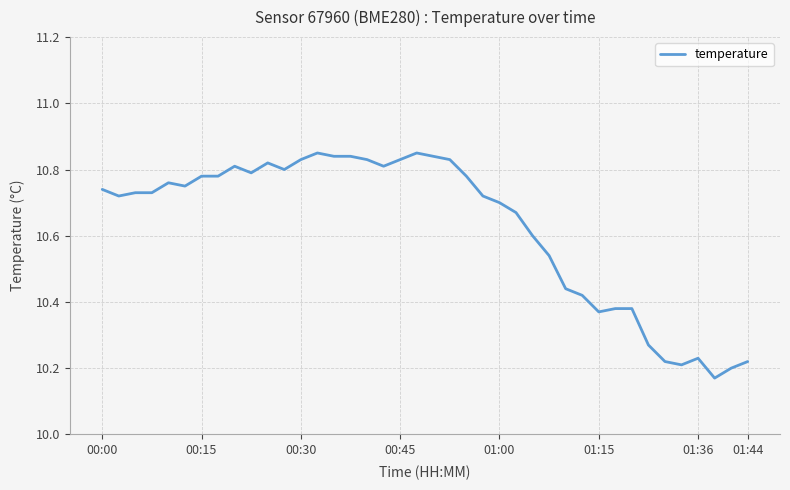

True or false: there are more than 1 points higher than both neighbors.

True